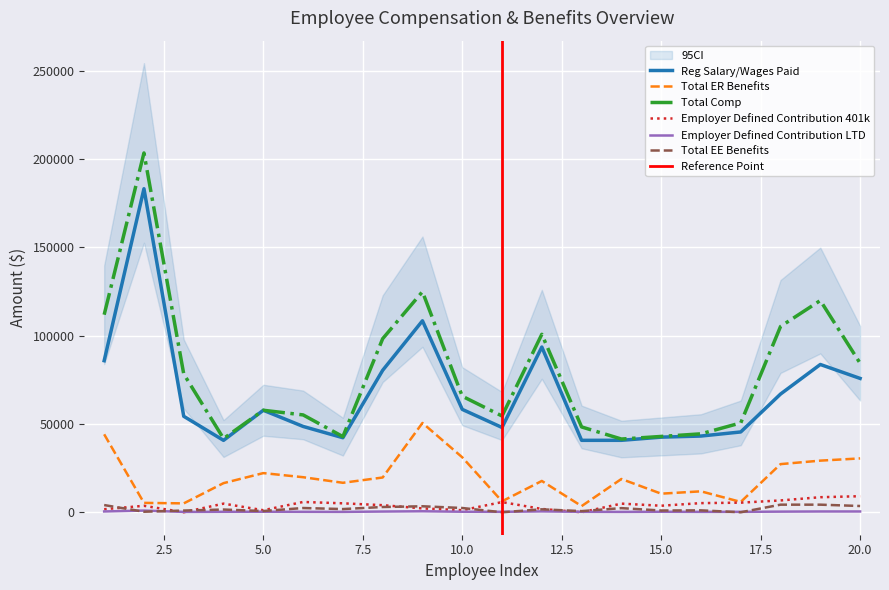

How many interior local peaks does the Employer Defined Contribution 401k series have?

5